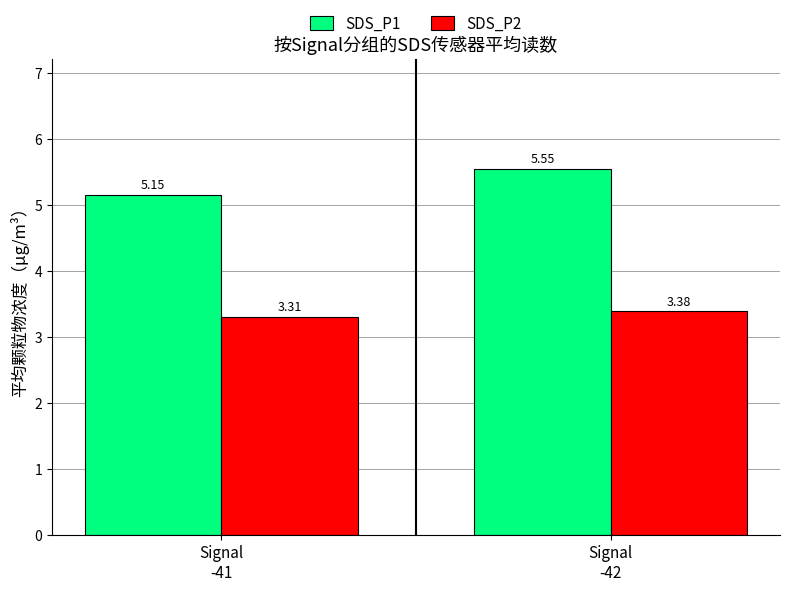

Which category has the highest value across all series?

Signal
-42